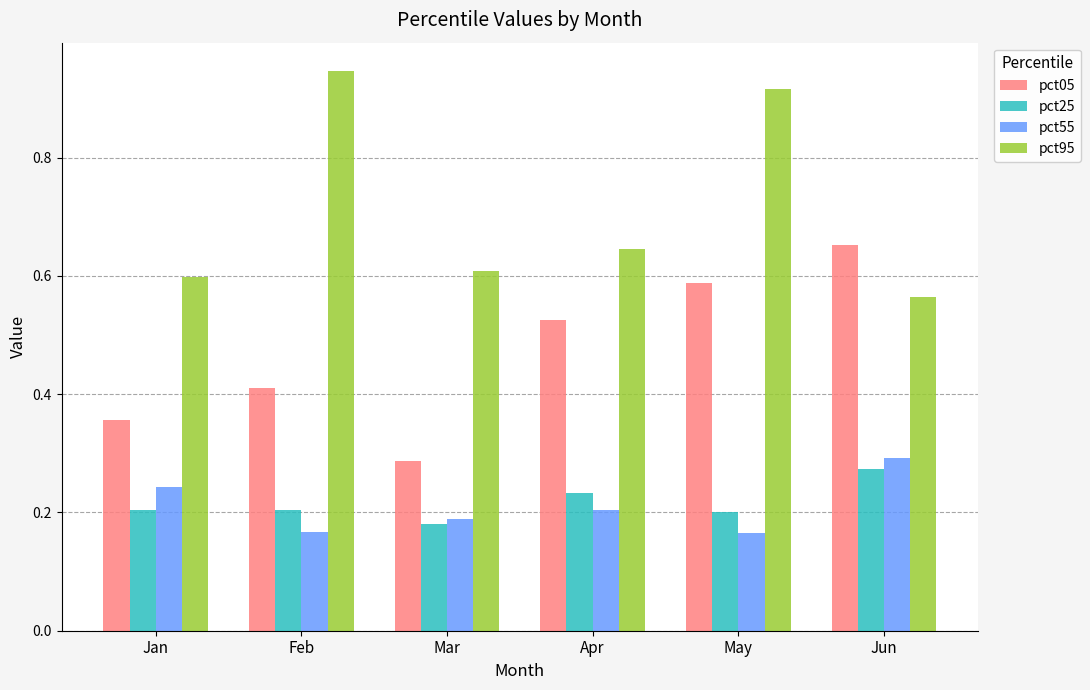

At which label does pct55 reach its peak?

Jun